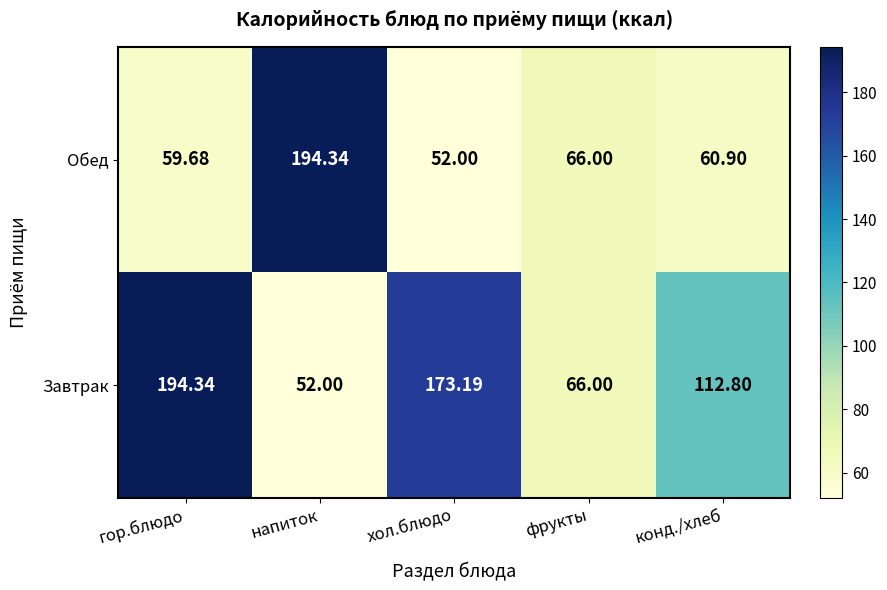

How many series are shown in this chart?

2